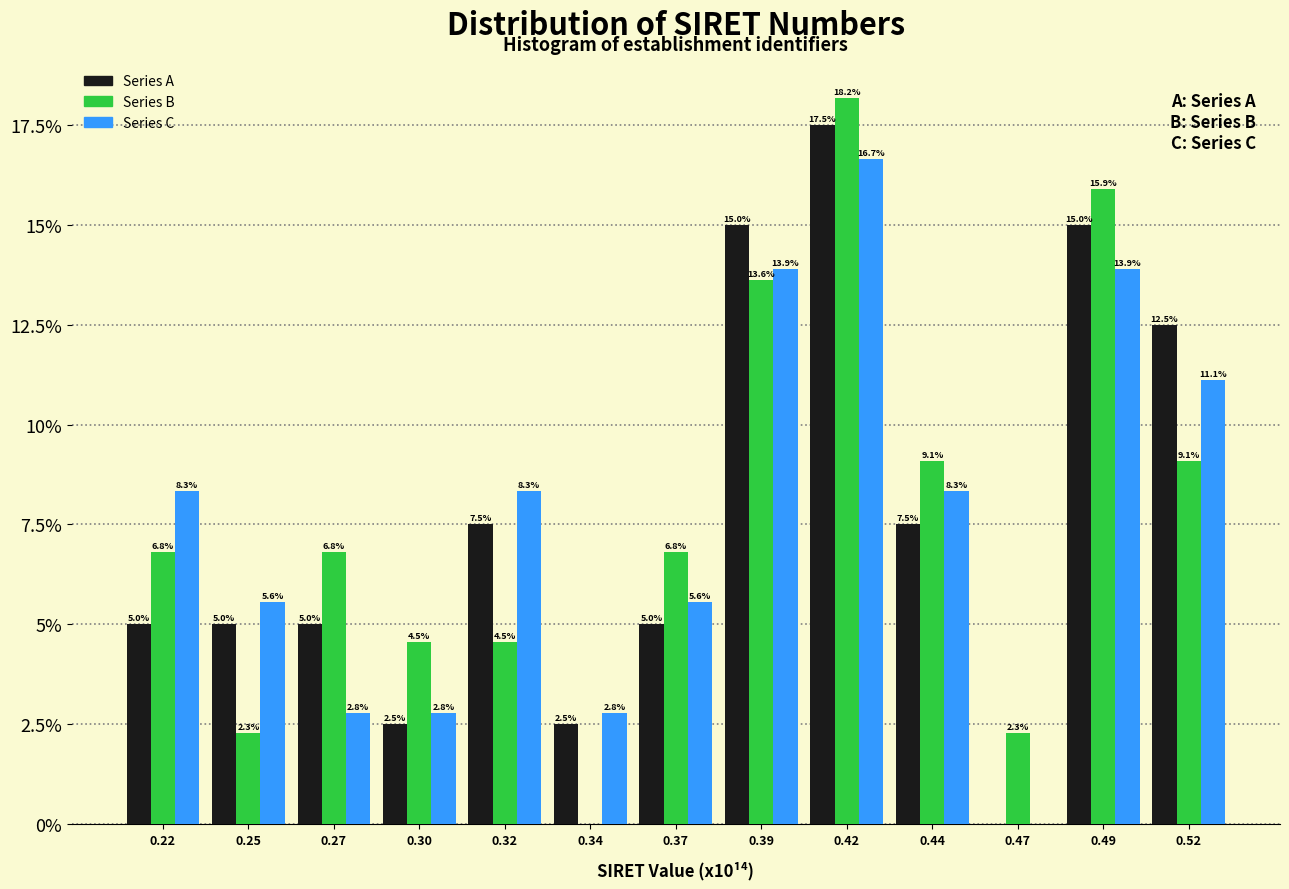

Reading right to left, list all the values displayed in this chart.

Series A: 0.52=12.5	0.49=15.0	0.47=0.0	0.44=7.5	0.42=17.5	0.39=15.0	0.37=5.0	0.34=2.5	0.32=7.5	0.30=2.5	0.27=5.0	0.25=5.0	0.22=5.0
Series B: 0.52=9.1	0.49=15.9	0.47=2.3	0.44=9.1	0.42=18.2	0.39=13.6	0.37=6.8	0.34=0.0	0.32=4.5	0.30=4.5	0.27=6.8	0.25=2.3	0.22=6.8
Series C: 0.52=11.1	0.49=13.9	0.47=0.0	0.44=8.3	0.42=16.7	0.39=13.9	0.37=5.6	0.34=2.8	0.32=8.3	0.30=2.8	0.27=2.8	0.25=5.6	0.22=8.3